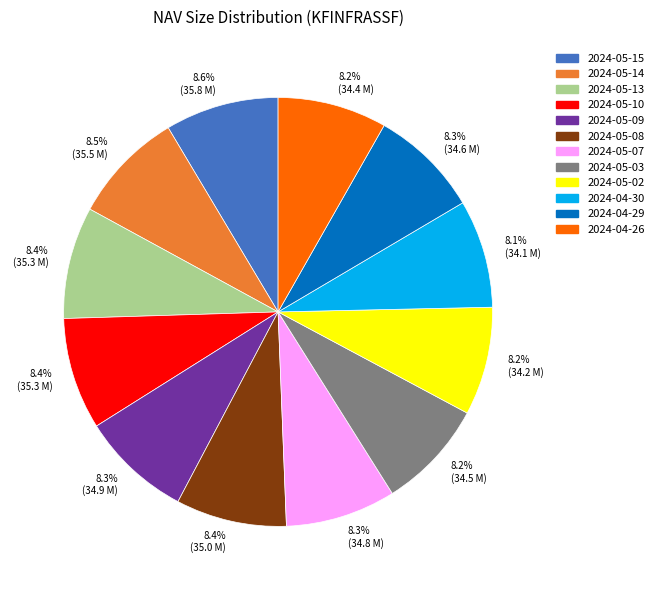

Is there a majority slice in this chart?

No